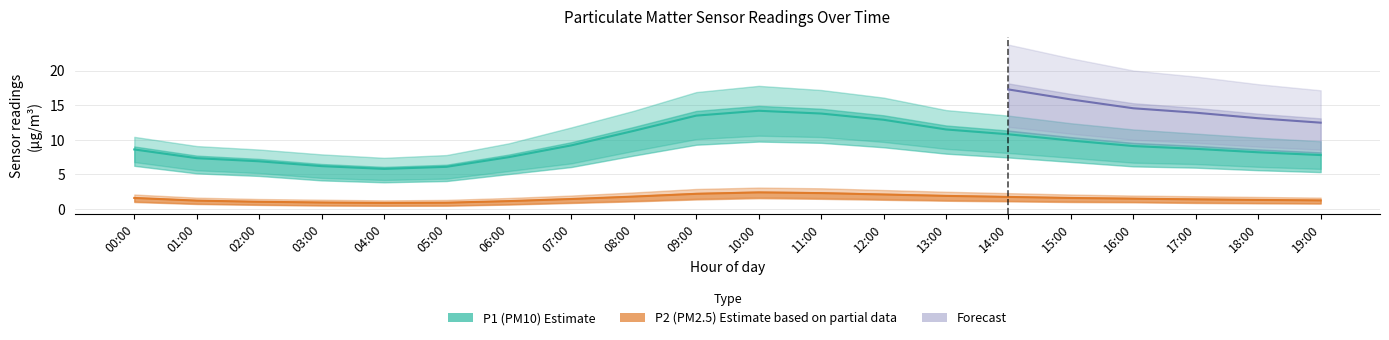

What is the highest value of the P2 series?

2.4